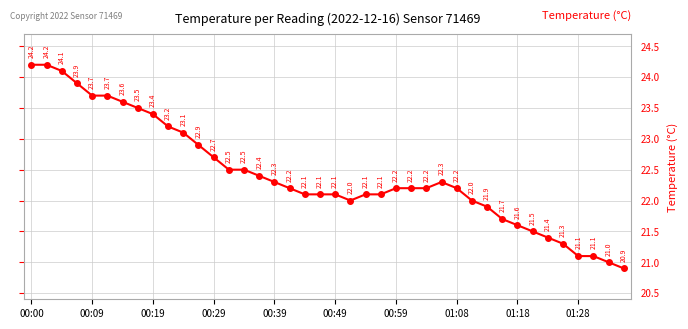

How many data points are less than 22?

10